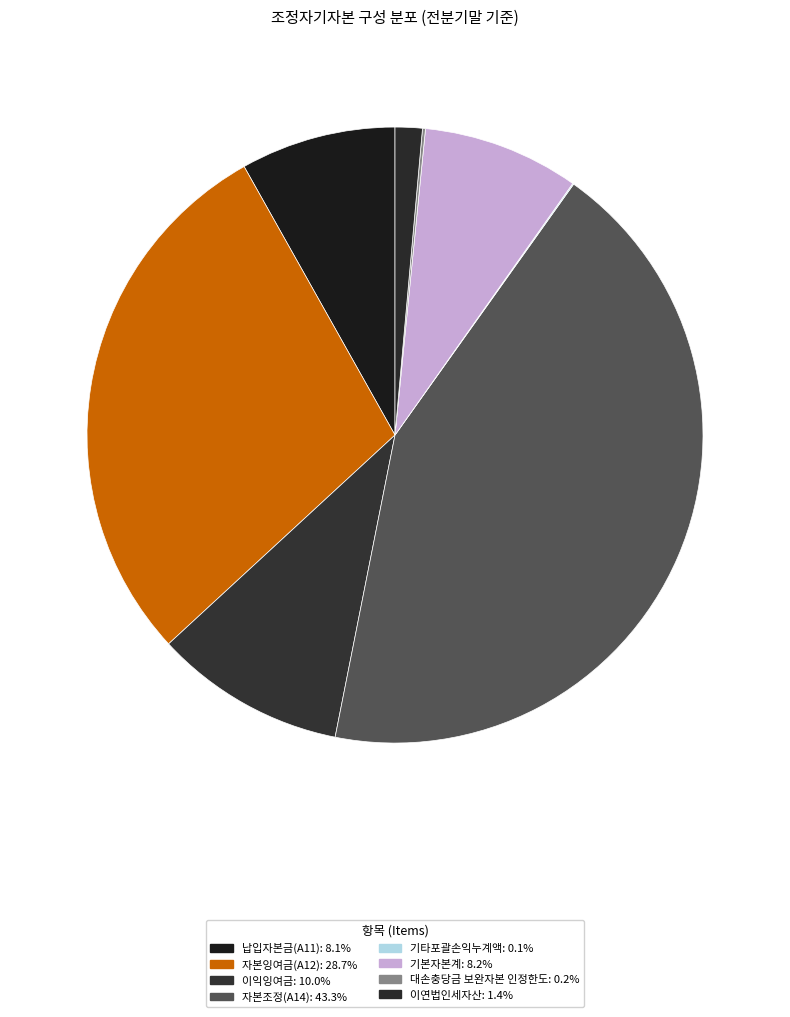

How many slices are in this pie chart?

8